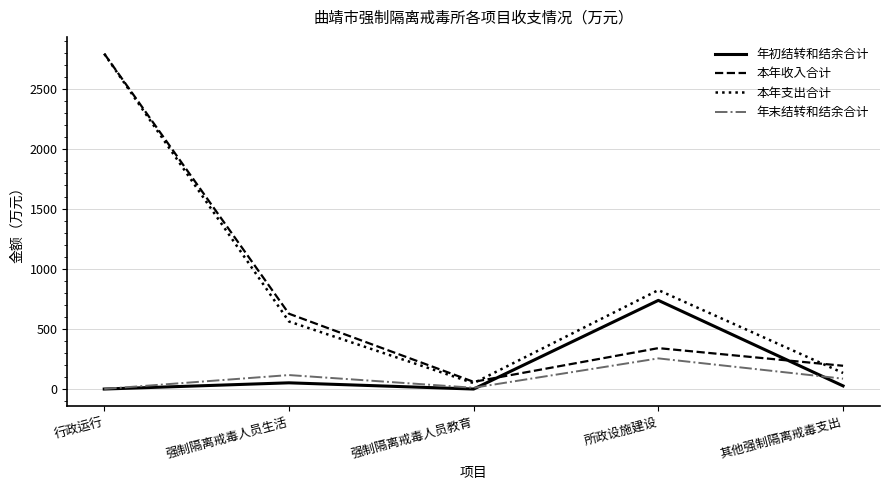

Is the value of 本年支出合计 at 所政设施建设 greater than the value of 年初结转和结余合计 at 强制隔离戒毒人员教育?

Yes